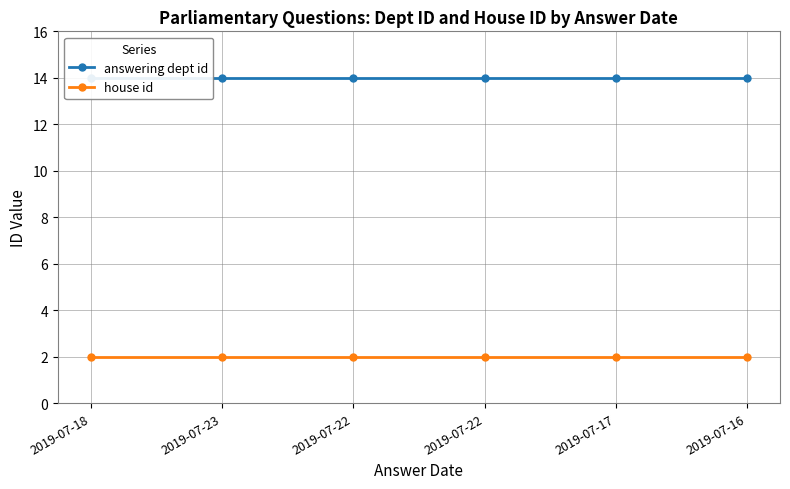

Between 2019-07-22 and 2019-07-18, which is larger?

2019-07-22